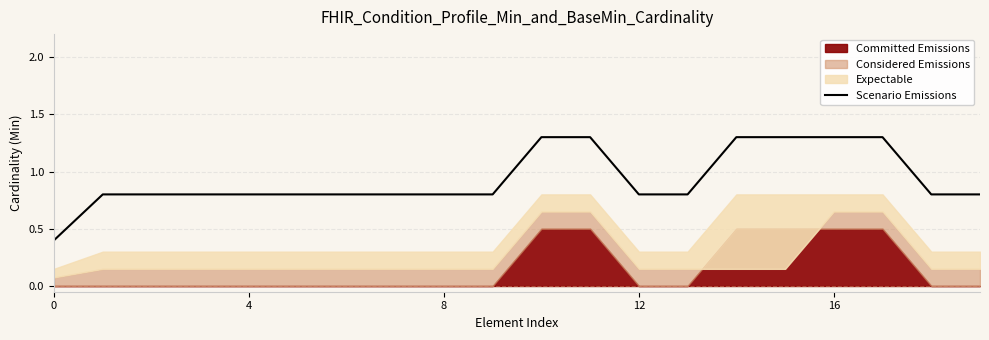

Is it true that Scenario Emissions equals 0.7 at 16?

False